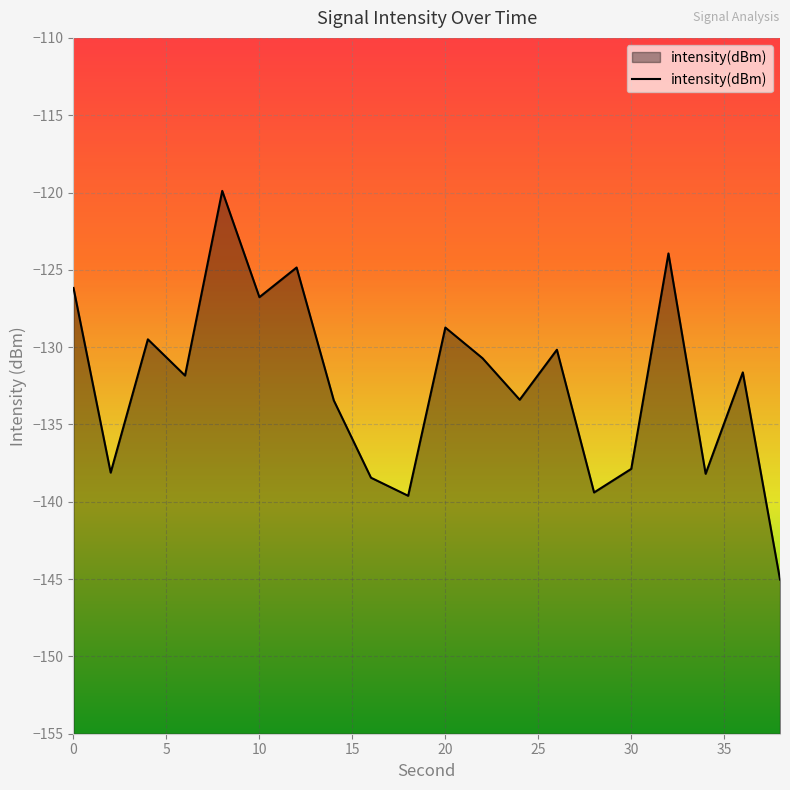

The value at 0 is -126.2. True or false?

True